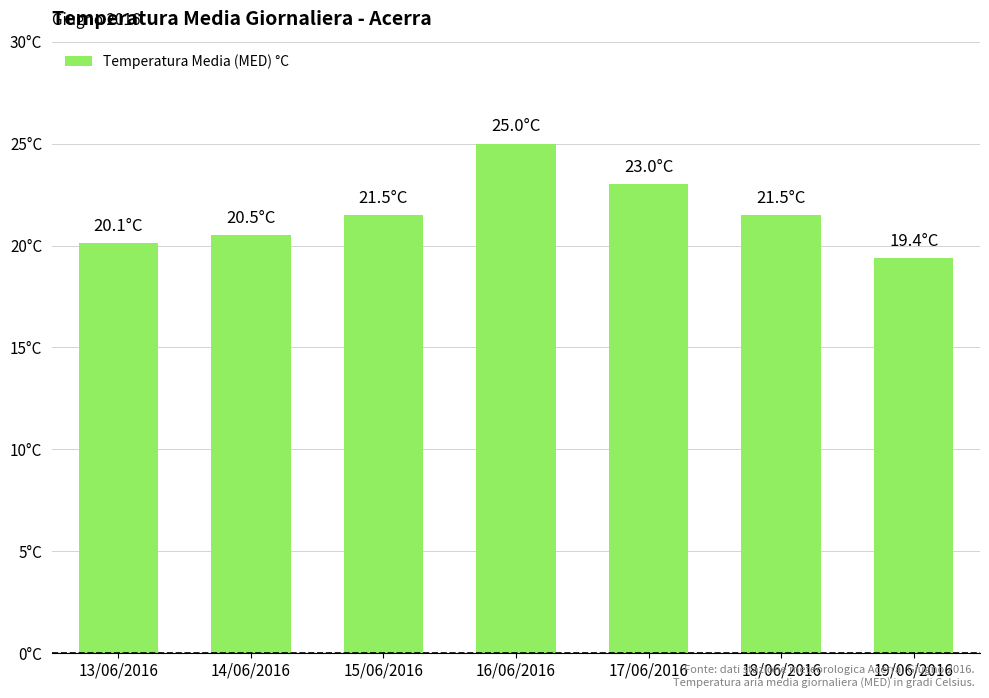

At which category does the chart reach its peak across all series?

16/06/2016